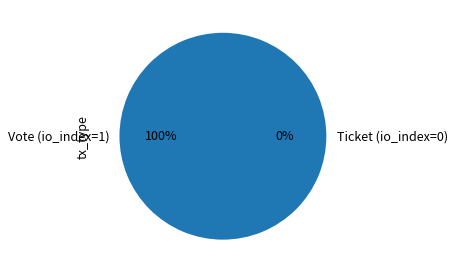

To the nearest percent, what portion does Vote (io_index=1) represent?

100%